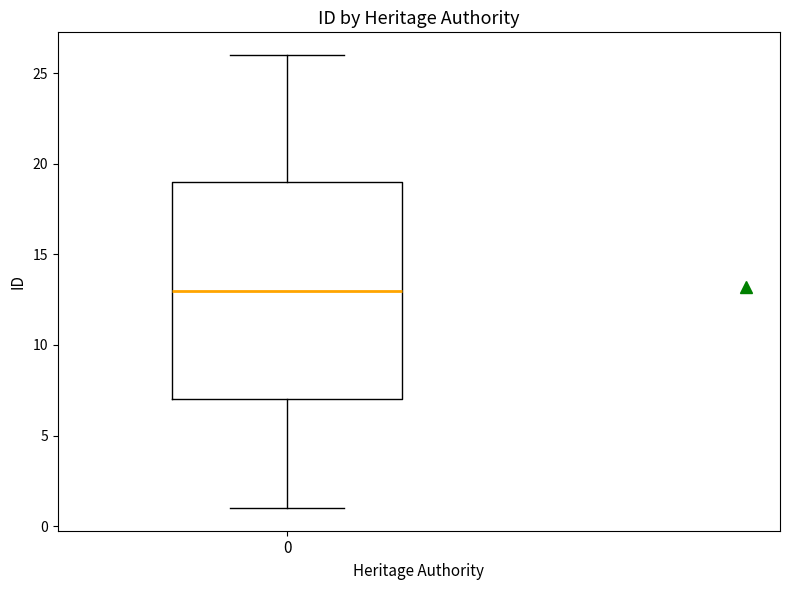

Read this box plot against the y-axis: the position of the median line, the range covered by the box, and the ends of both whiskers. The values are not printed on the chart, so give them approximately, as read against the axis.

median 13, box 7 to 19, whiskers 1 to 26